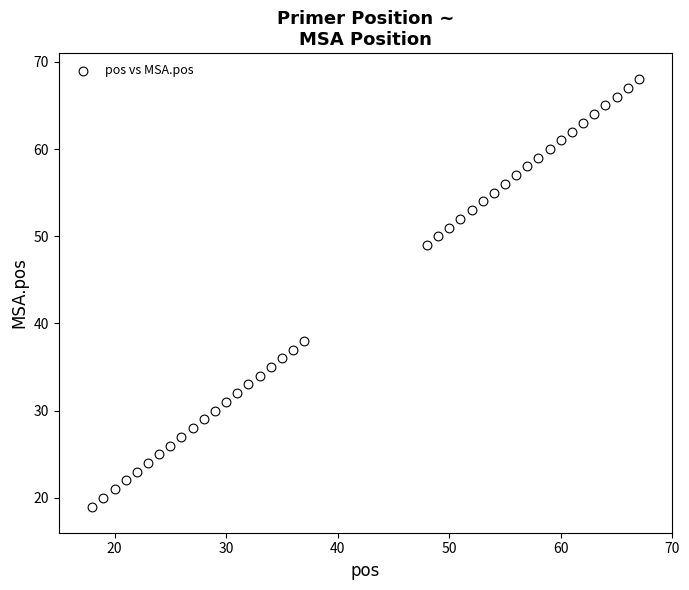

What is the range of X values (max minus min)?

49